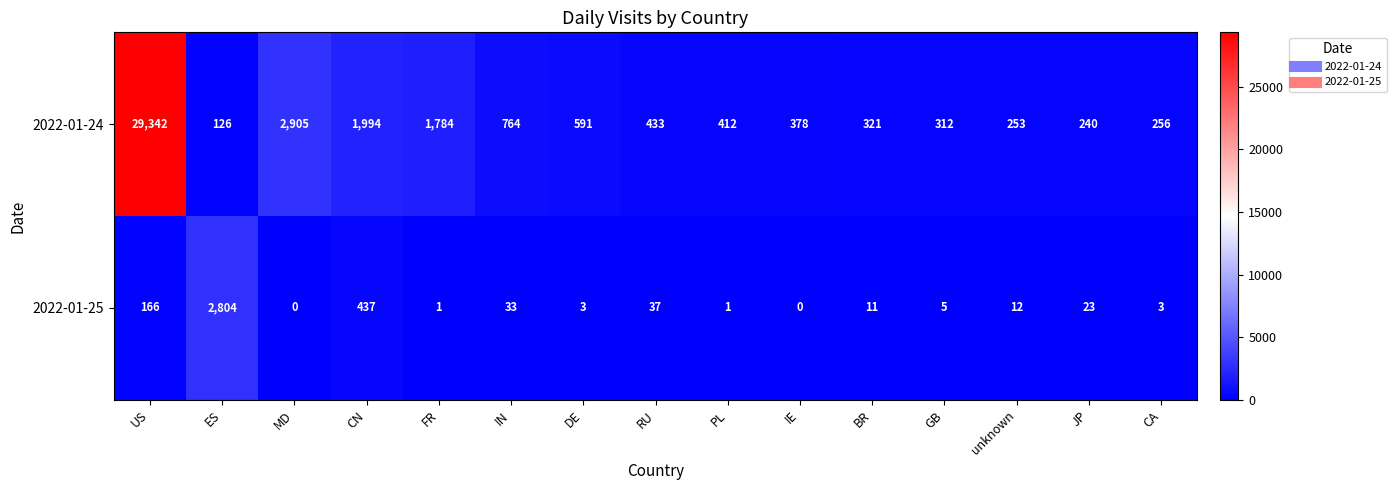

Rank the series by their maximum value, from highest to lowest.

2022-01-24, 2022-01-25